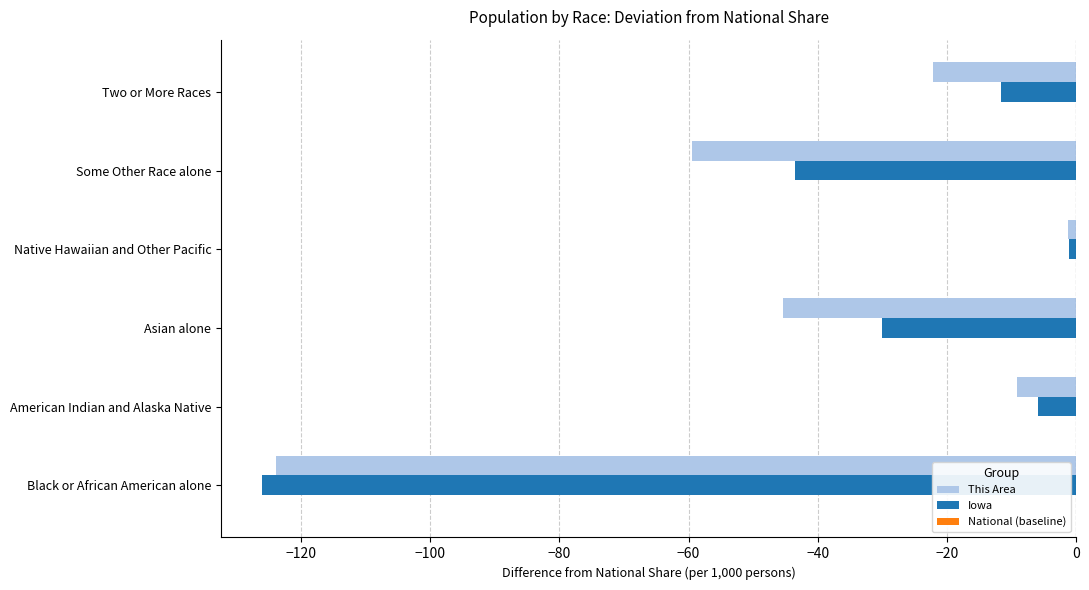

At which label is This Area closest to -62?

Some Other Race alone